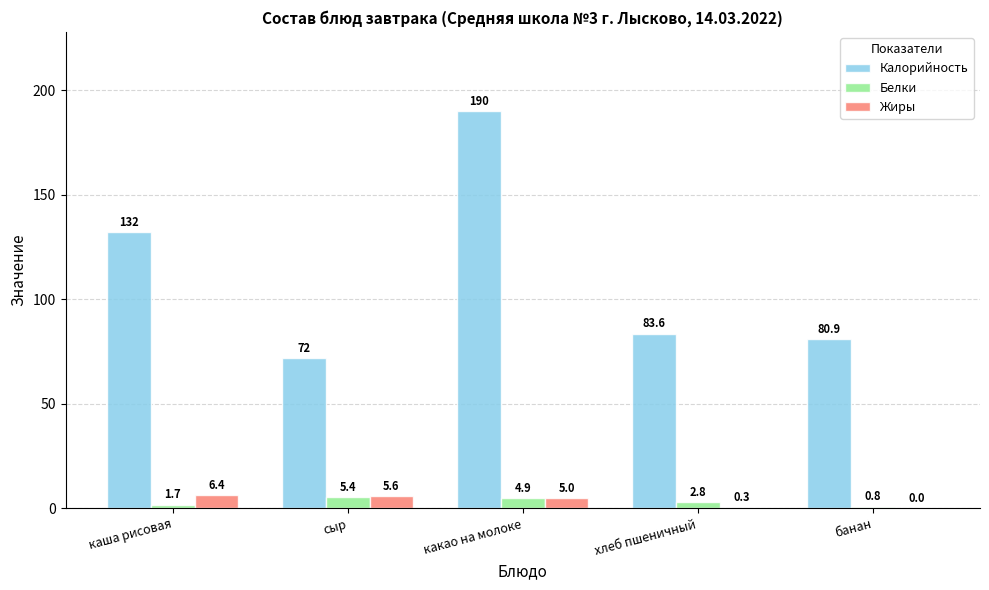

Which series has the largest total across all categories?

Калорийность